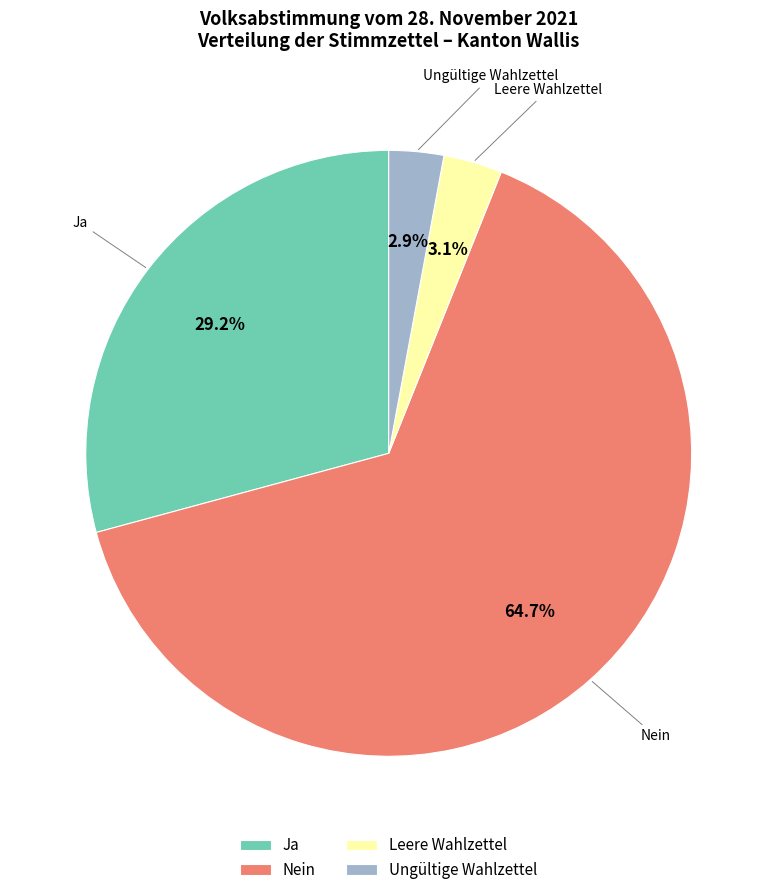

To the nearest percent, what is the difference between the Ja and Nein slice percentages?

36%